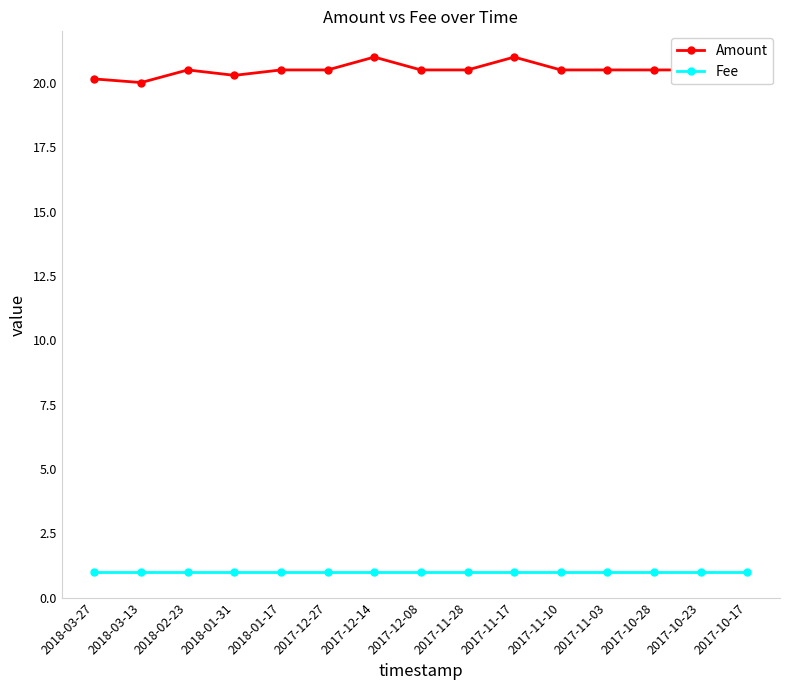

What is the value of the Amount point at the 5th from the left?

20.5